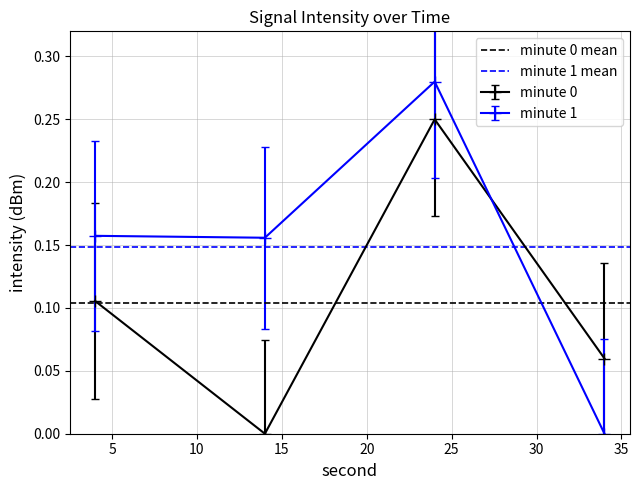

What is the average value of the minute 1 mean series?

0.1